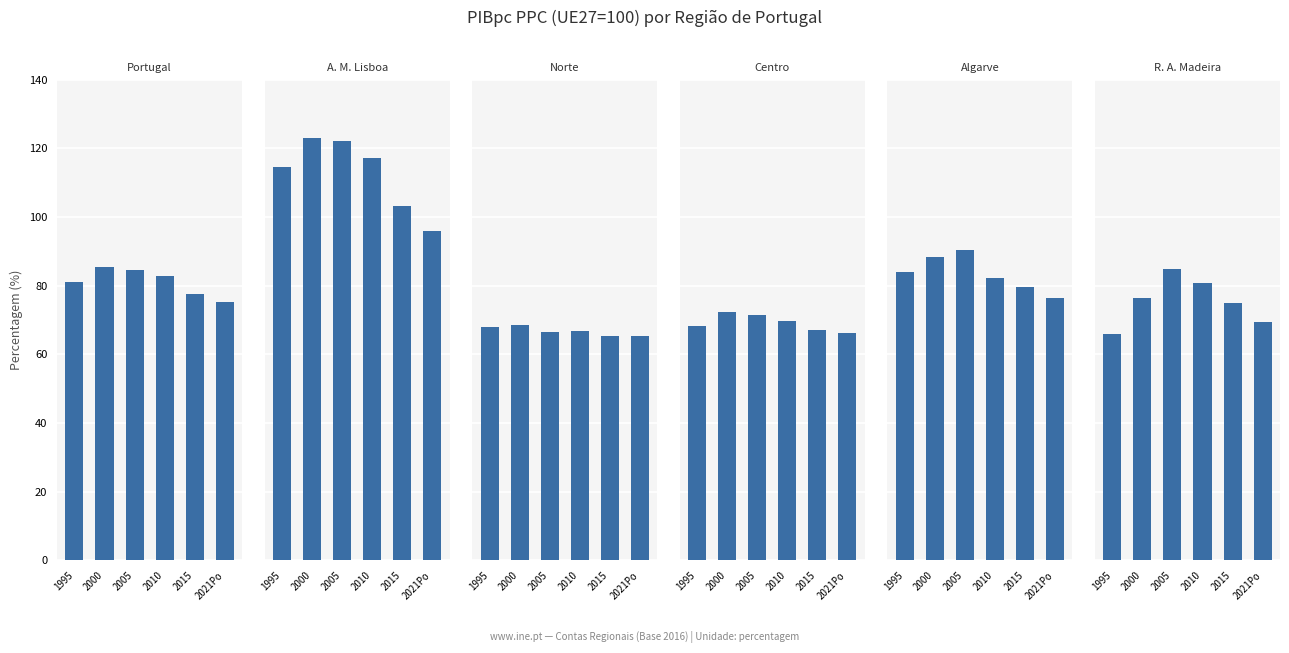

List the series in order of their peak value, lowest first.

Norte, Centro, R. A. Madeira, Portugal, Algarve, A. M. Lisboa